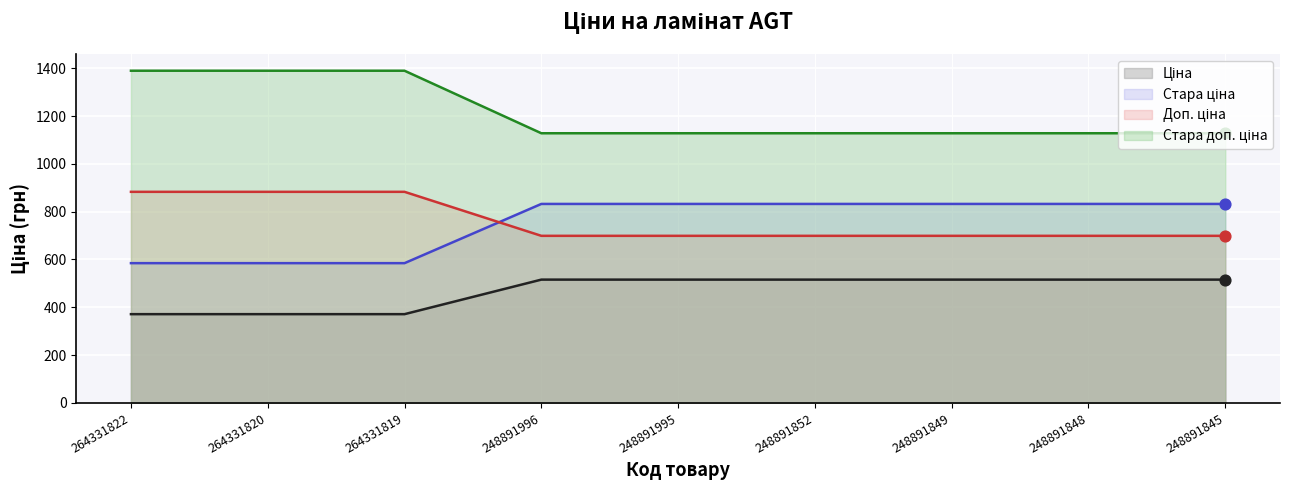

What is the total value across all series at 264331819?

3228.6